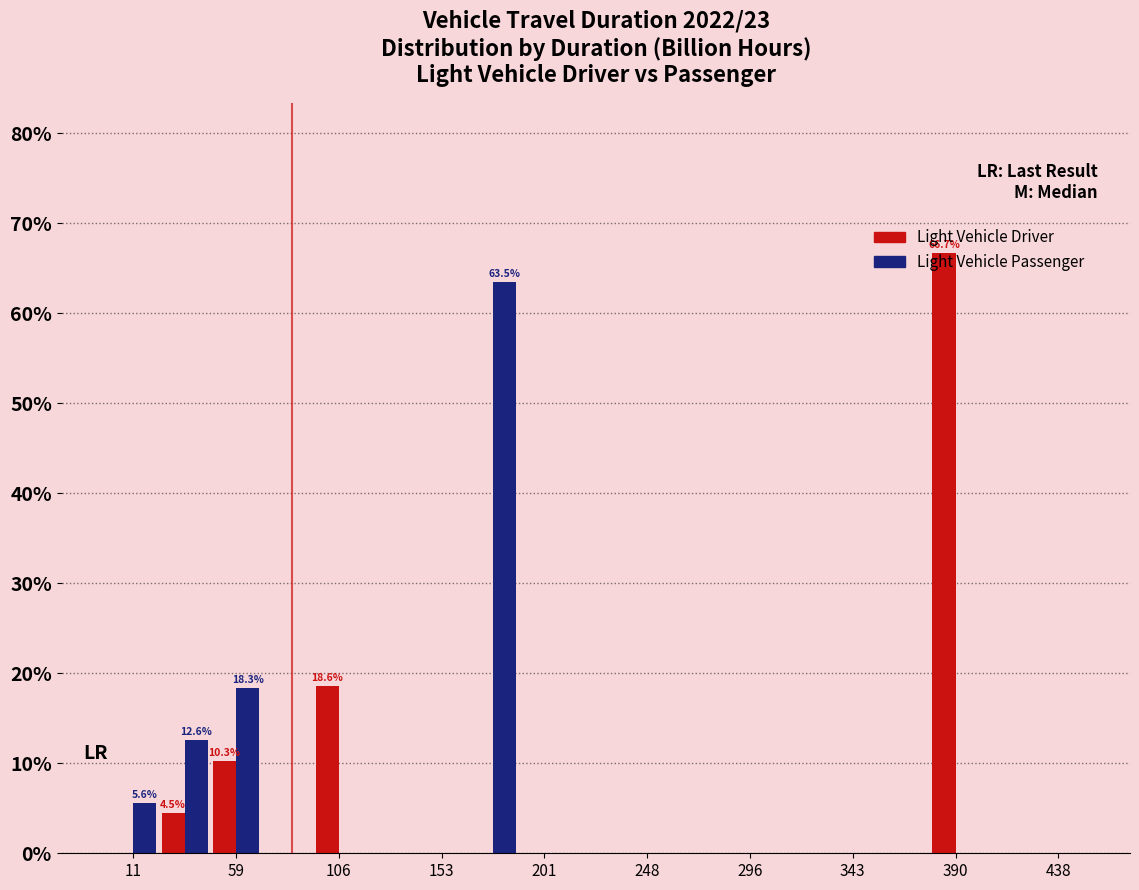

In the Light Vehicle Driver series, which range on the x-axis has the tallest bar?

380 to 405